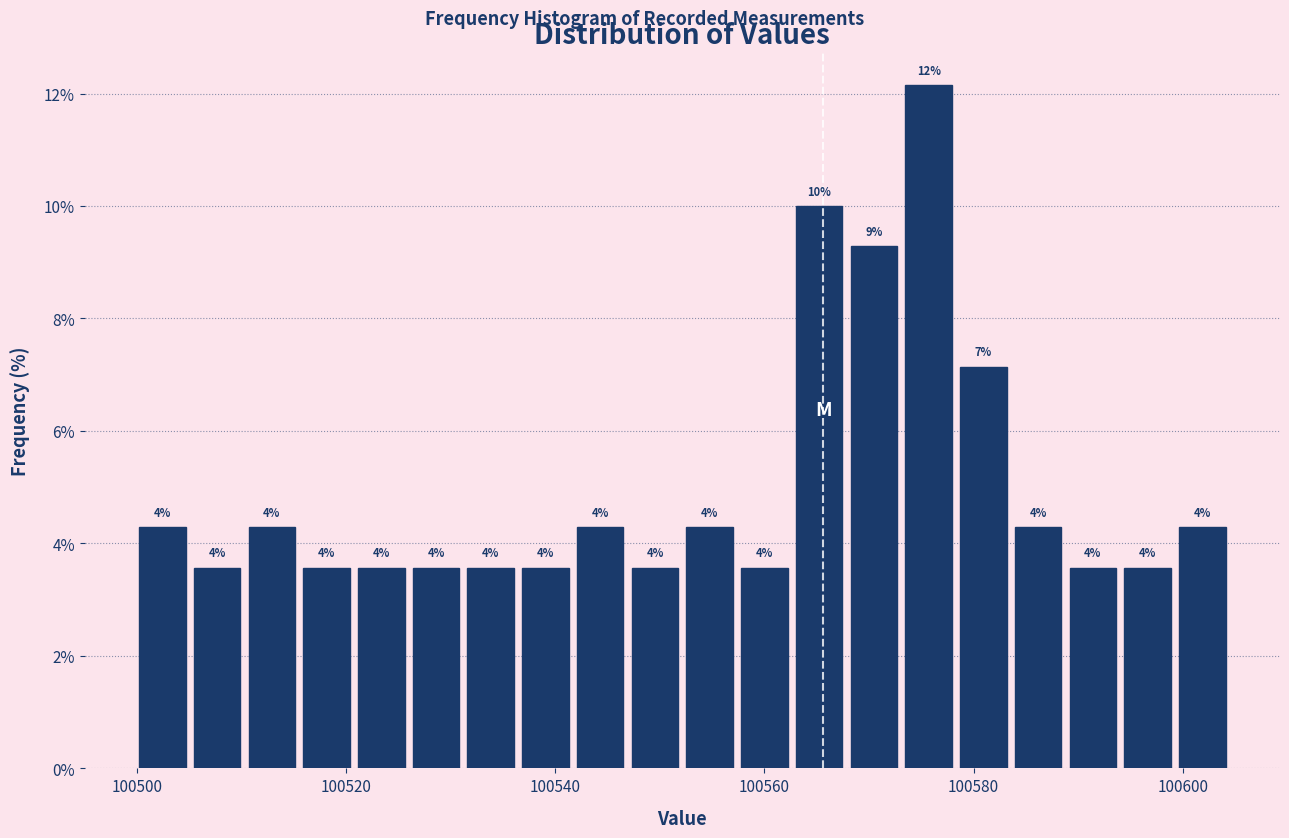

Around what value on the x-axis is the tallest bar? Give the approximate position of its centre, as read against the axis.

100576